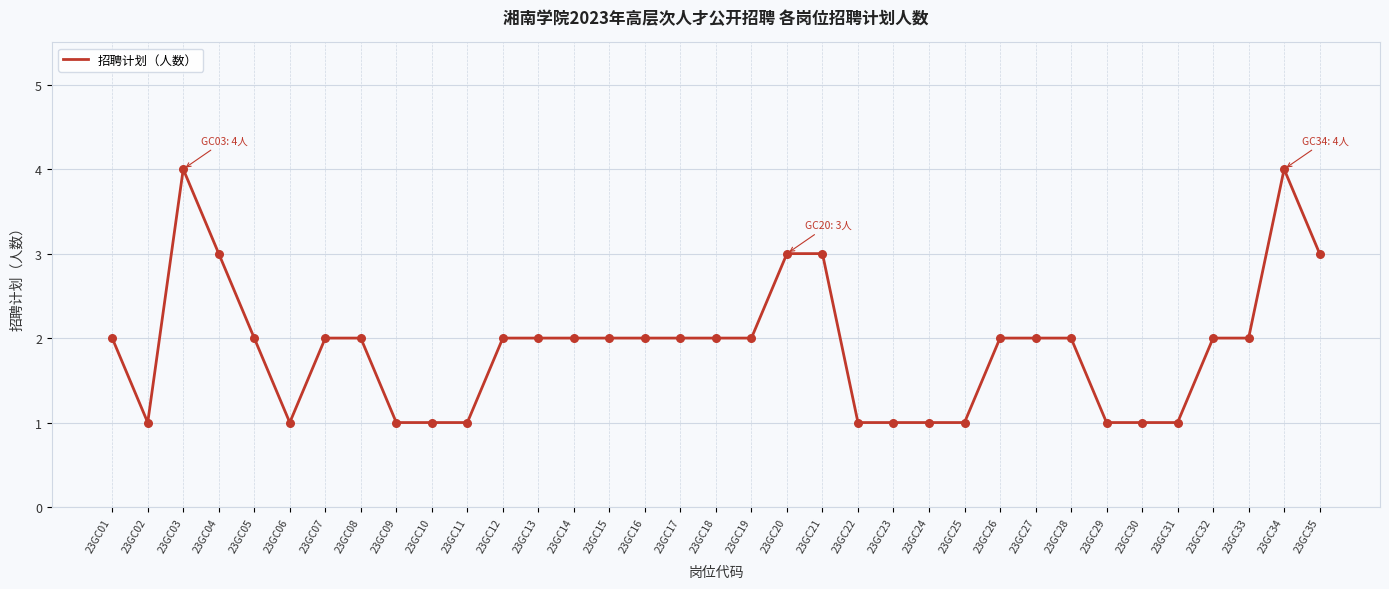

What is the ratio of the value at 23GC22 to the value at 23GC16?

0.5